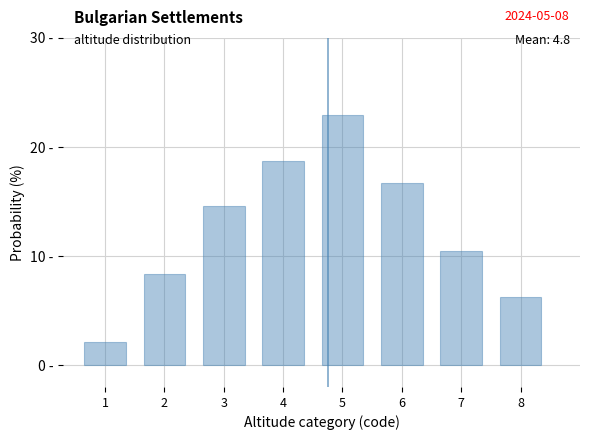

Are the bars horizontal?

No